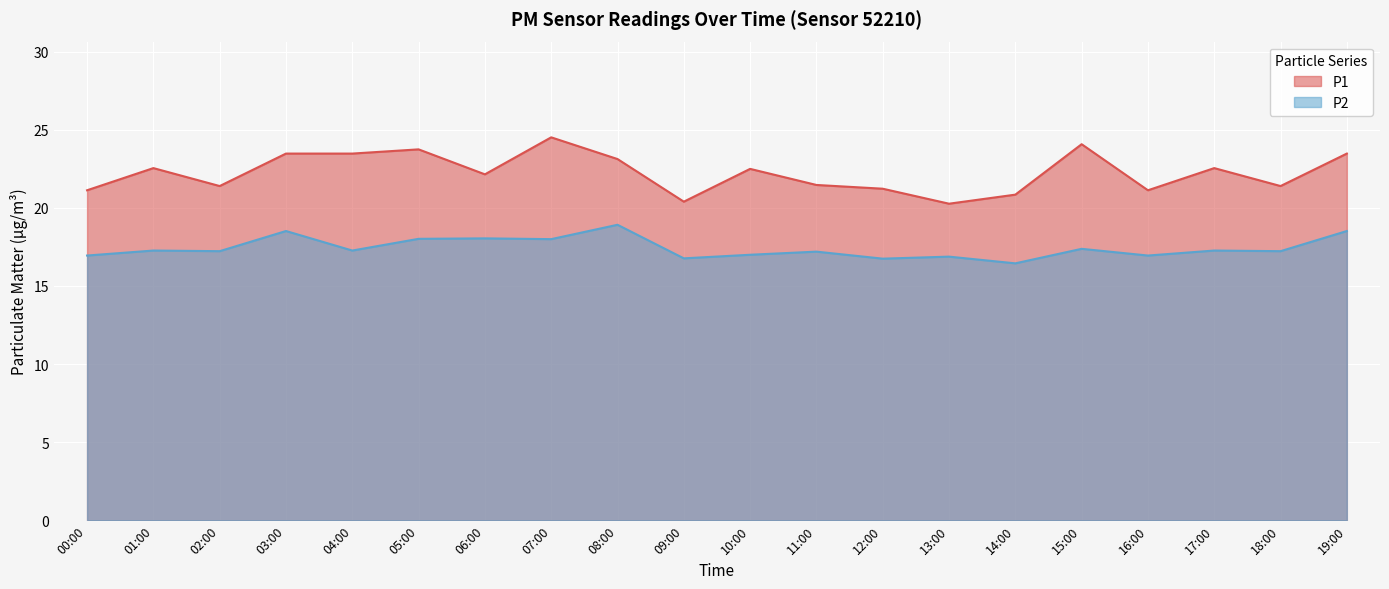

What is the value of the P2 point at the 7th from the left?

18.1